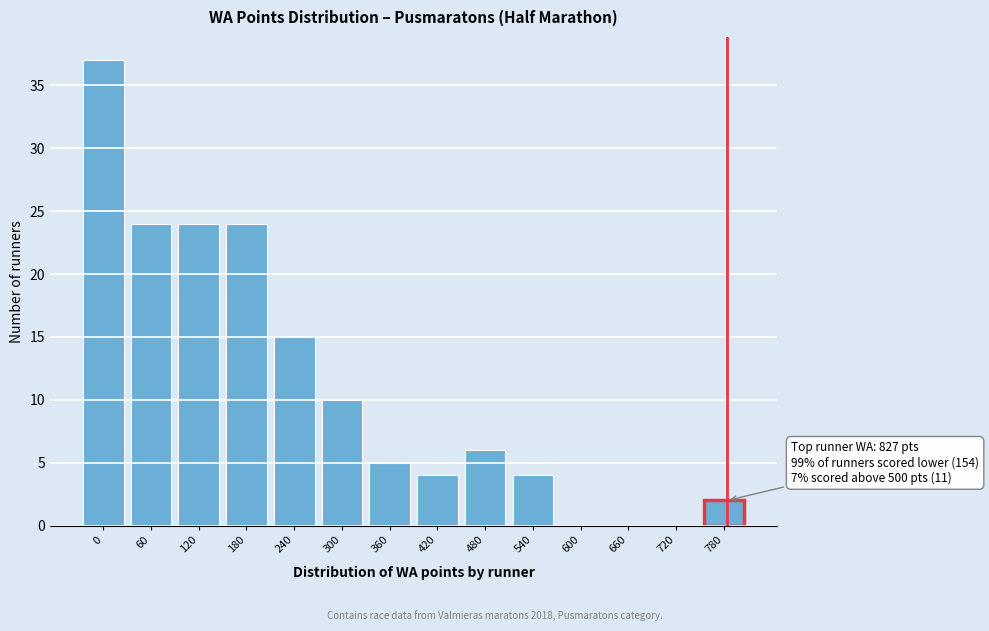

Reading right to left, list all the values displayed in this chart.

780=2	720=0	660=0	600=0	540=4	480=6	420=4	360=5	300=10	240=15	180=24	120=24	60=24	0=37